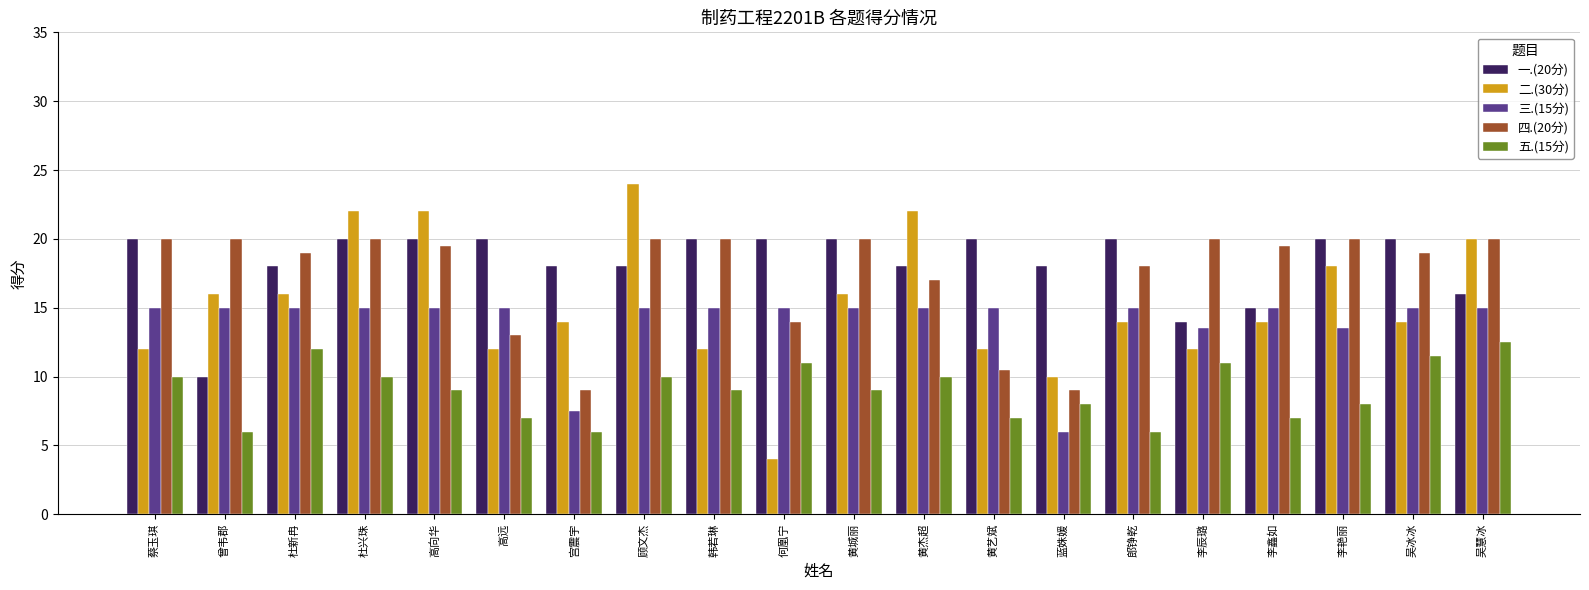

Which category has the lowest value in the 三.(15分) series?

蓝姝媛